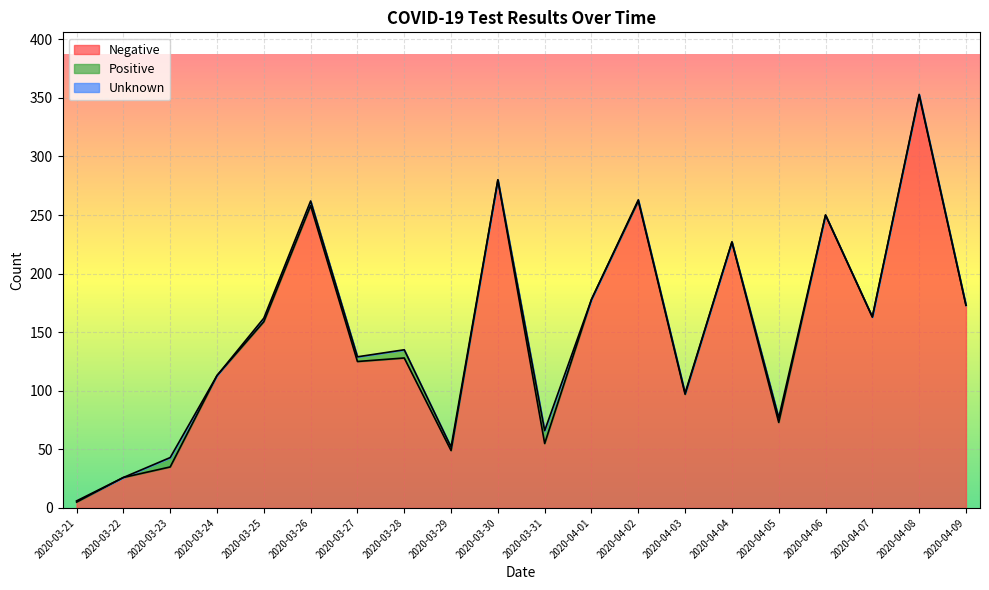

Where is Positive nearest to the value 5?

2020-03-26